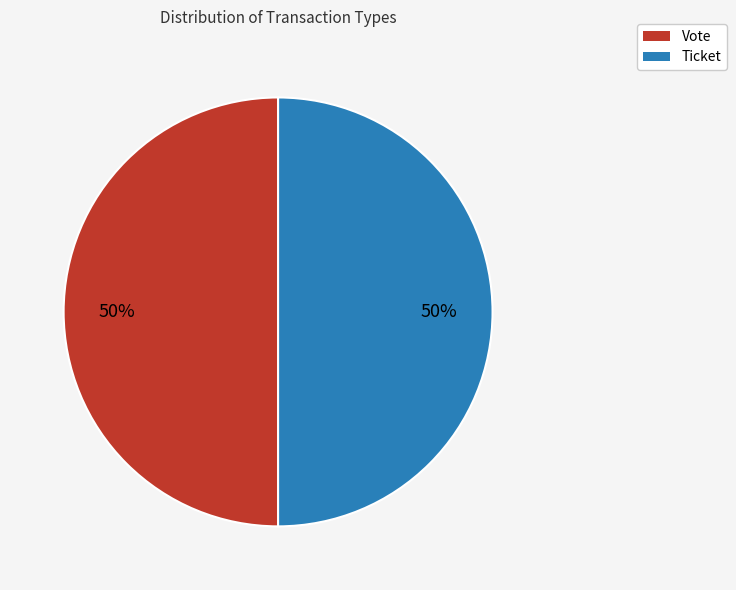

Count the number of slices in the pie.

2